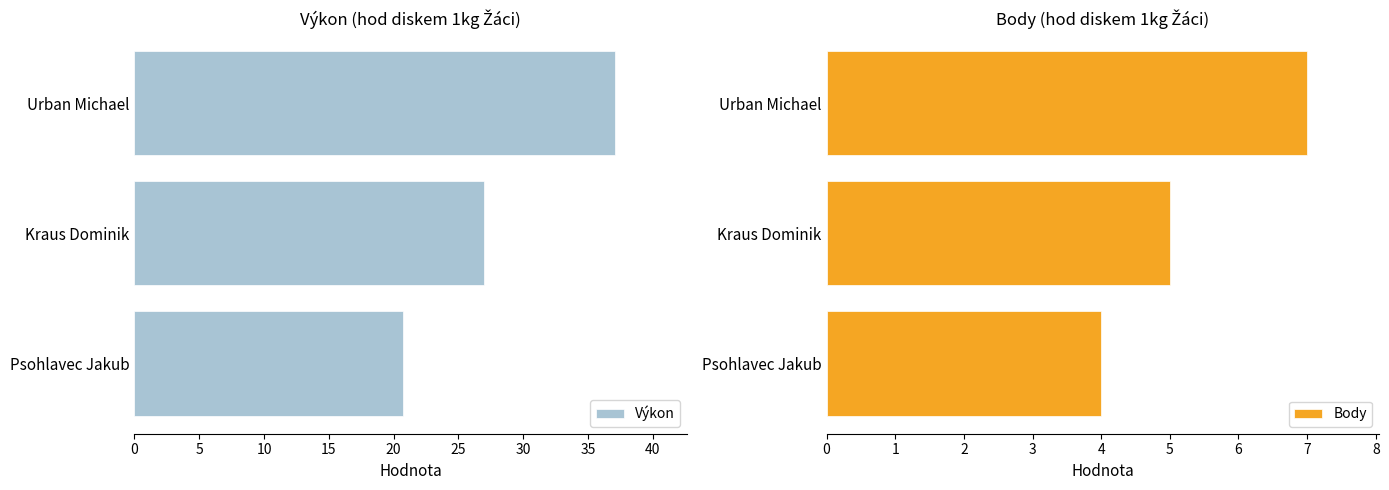

What is the average value of the Výkon series?

28.2